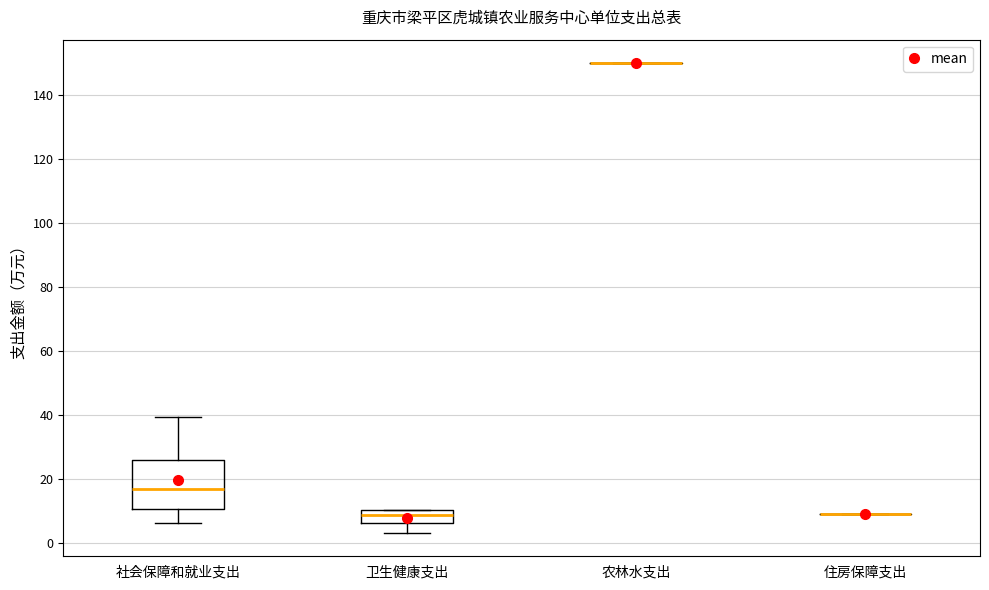

Reading left to right, read every box against the y-axis: the position of its median line, the range the box covers, and the ends of its whiskers. The values are not printed on the chart, so give them approximately, as read against the axis.

社会保障和就业支出: median 16, box 10 to 26, whiskers 6 to 40
卫生健康支出: median 8, box 6 to 10, whiskers 4 to 10
农林水支出: box collapsed to a line at 150, whiskers 150 to 150
住房保障支出: box collapsed to a line at 8, whiskers 8 to 8